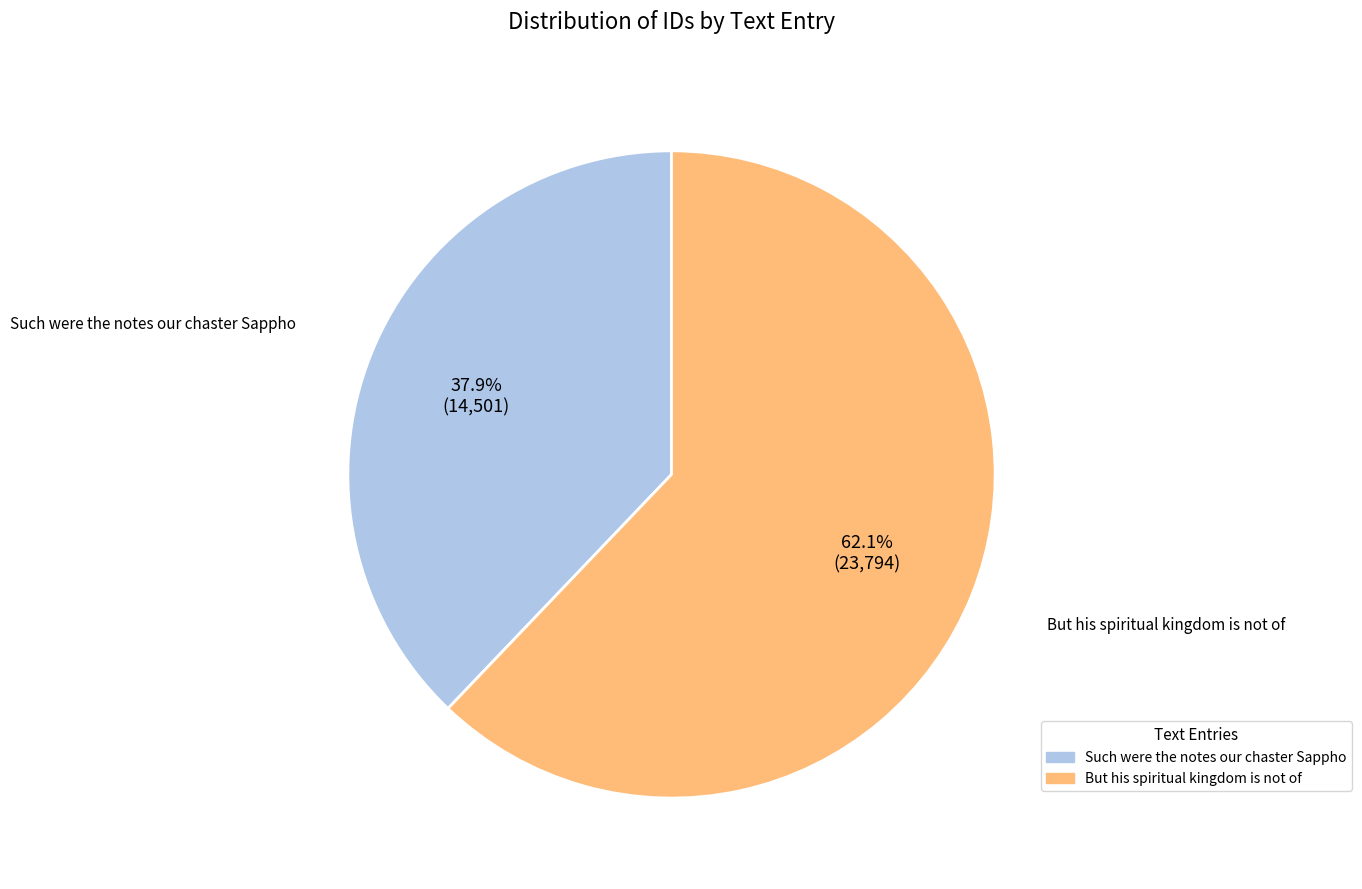

Is there any slice that represents more than half of the pie?

Yes